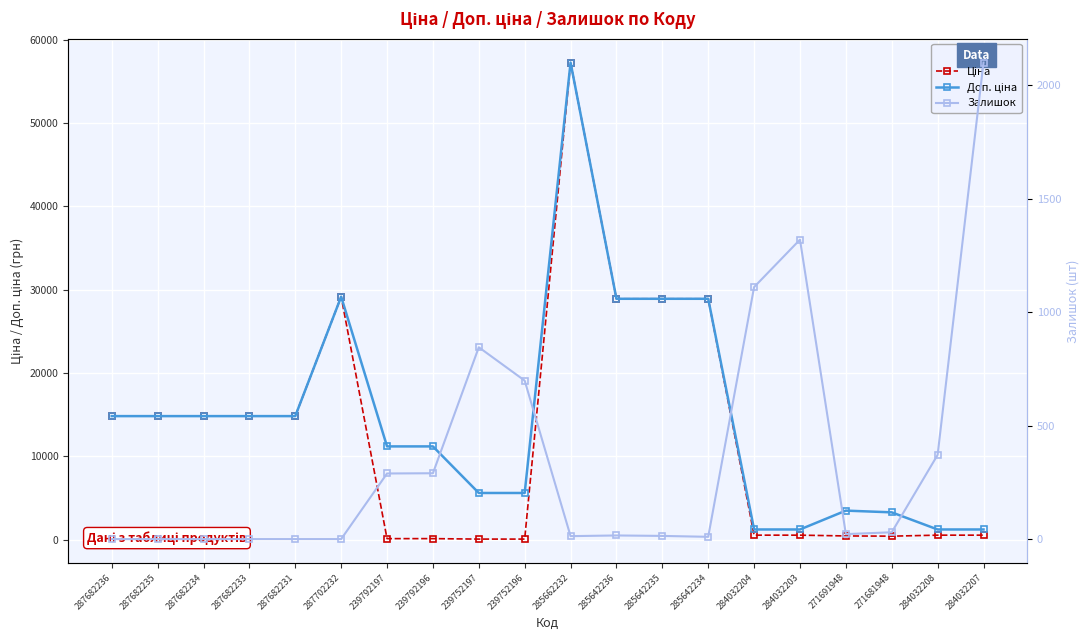

Where do Ціна and Залишок first cross each other?

287702232 and 239792197